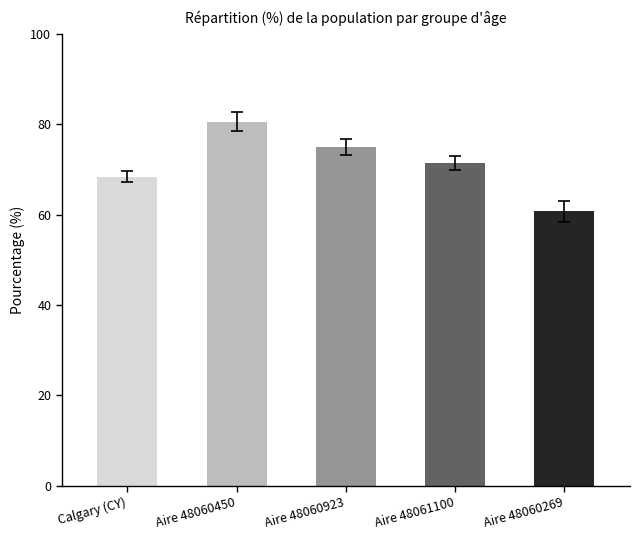

Reading right to left, transcribe all the data shown in this chart.

60.7	71.4	75.0	80.5	68.4